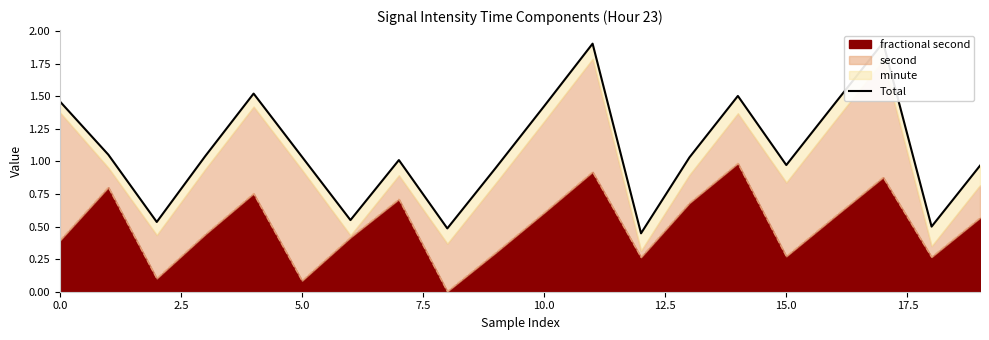

The value of fractional second at 10.0 is 0.6. True or false?

True